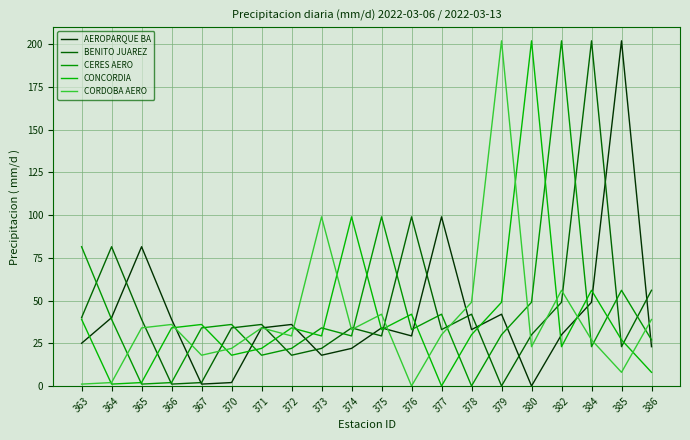

At how many categories does at least one series exceed 154?

5